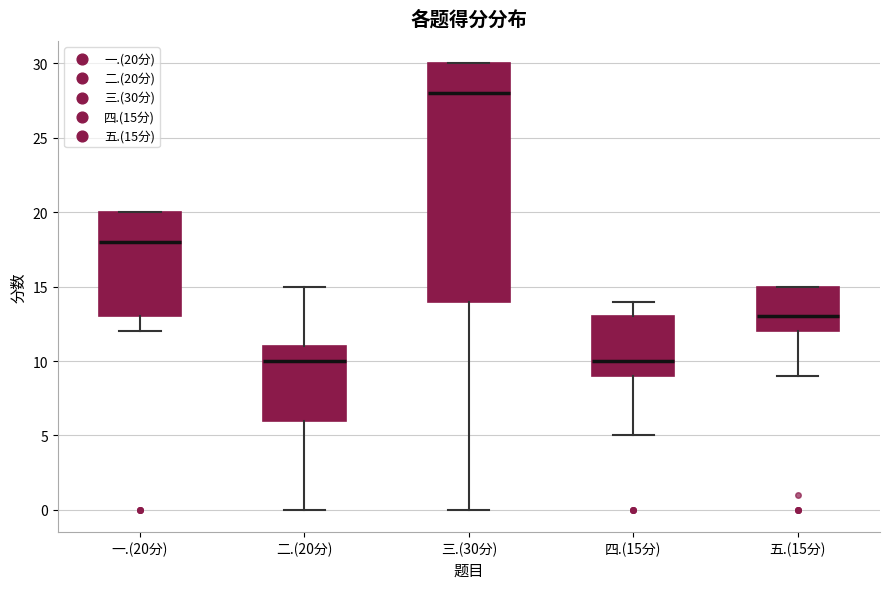

Reading left to right, transcribe this box plot: for each box, give where its median line is, the range the box spans, and where its two whiskers end, as read against the y-axis. The values are not printed on the chart, so give them approximately, as read against the axis.

一.(20分): median 18, box 13 to 20, whiskers 12 to 20
二.(20分): median 10, box 6 to 11, whiskers 0 to 15
三.(30分): median 28, box 14 to 30, whiskers 0 to 30
四.(15分): median 10, box 9 to 13, whiskers 5 to 14
五.(15分): median 13, box 12 to 15, whiskers 9 to 15